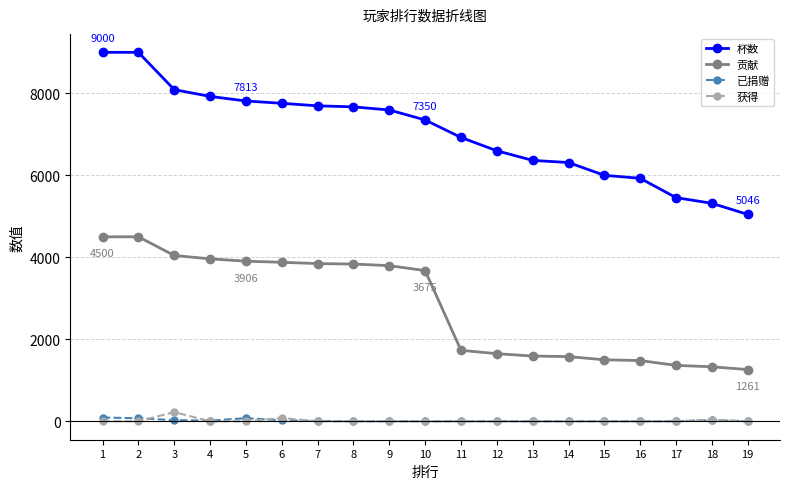

At how many categories does at least one series exceed 4131?

19